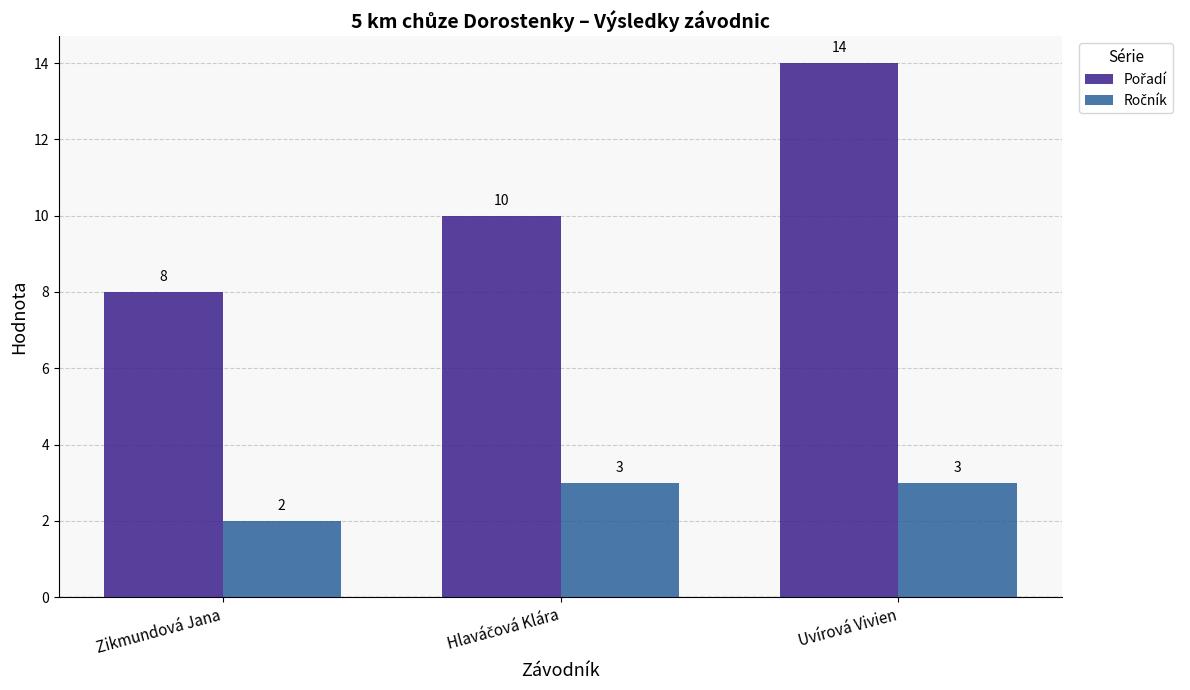

What is the difference between the highest and lowest values at Uvírová Vivien?

11